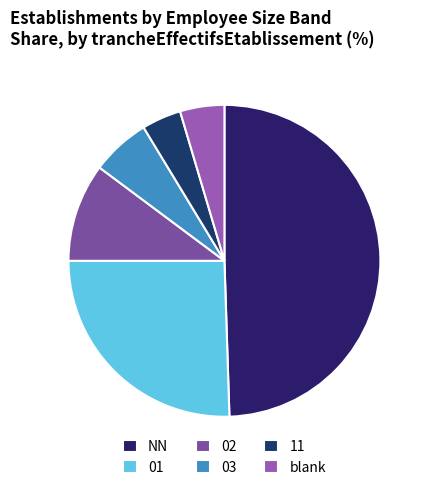

To the nearest percent, what is the difference between the largest and smallest slice percentages?

45%